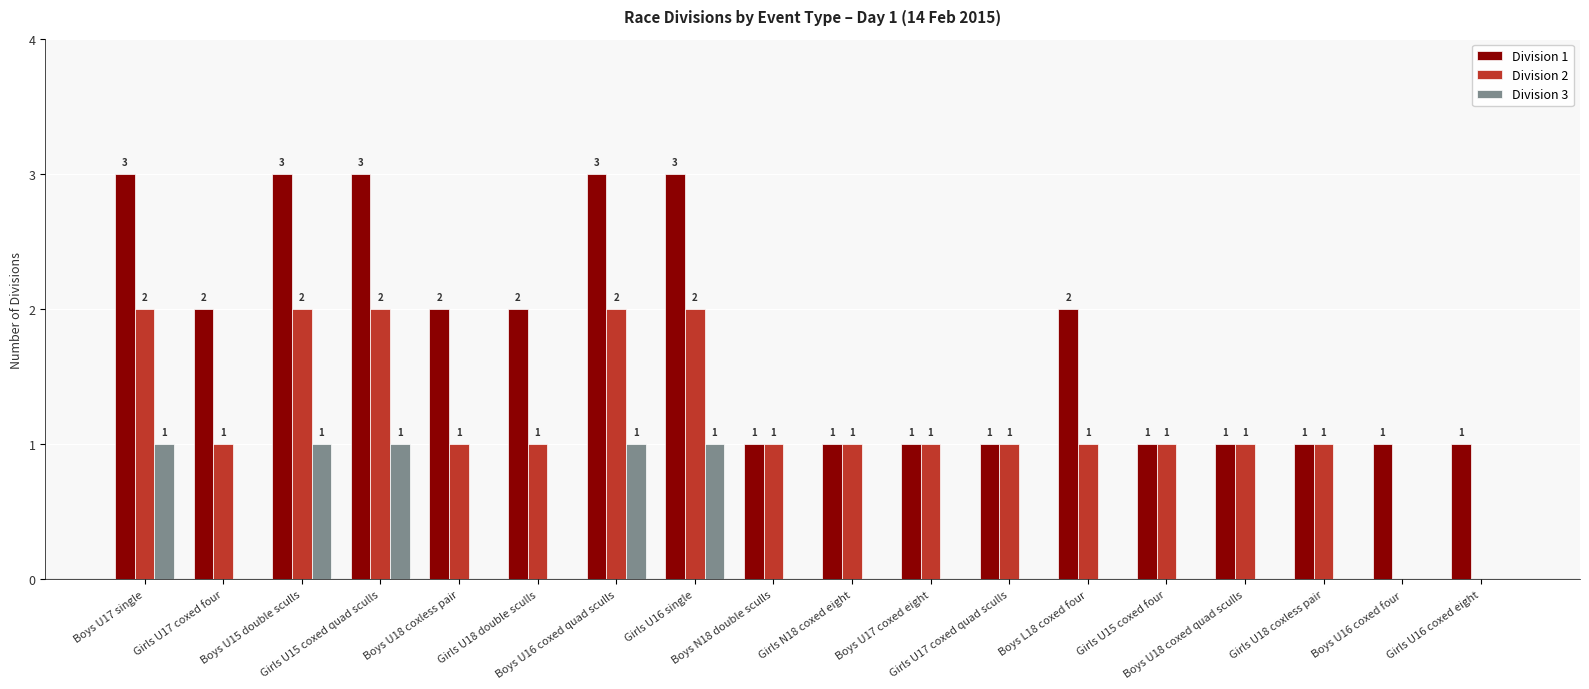

What is the maximum value shown in the chart?

3